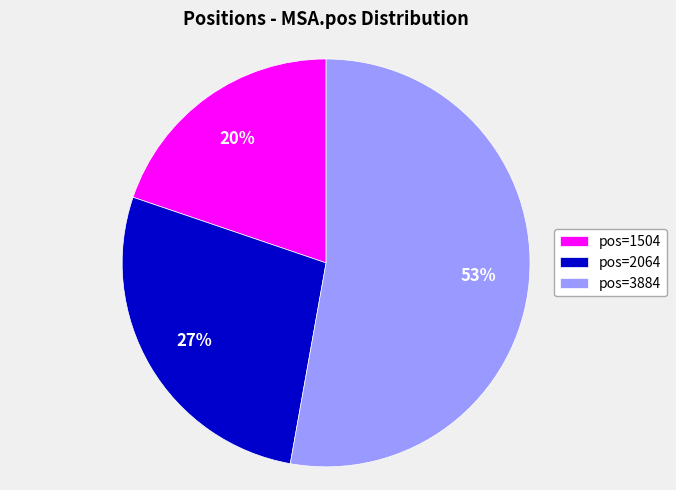

Which category accounts for the majority?

pos=3884